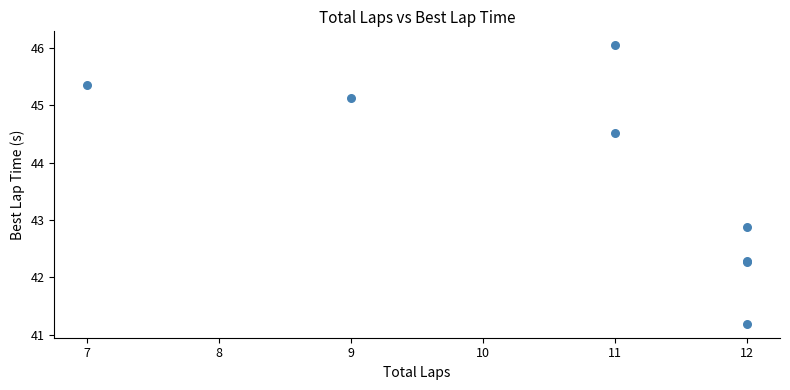

What Y value in the scatter plot is closest to 43?

42.9